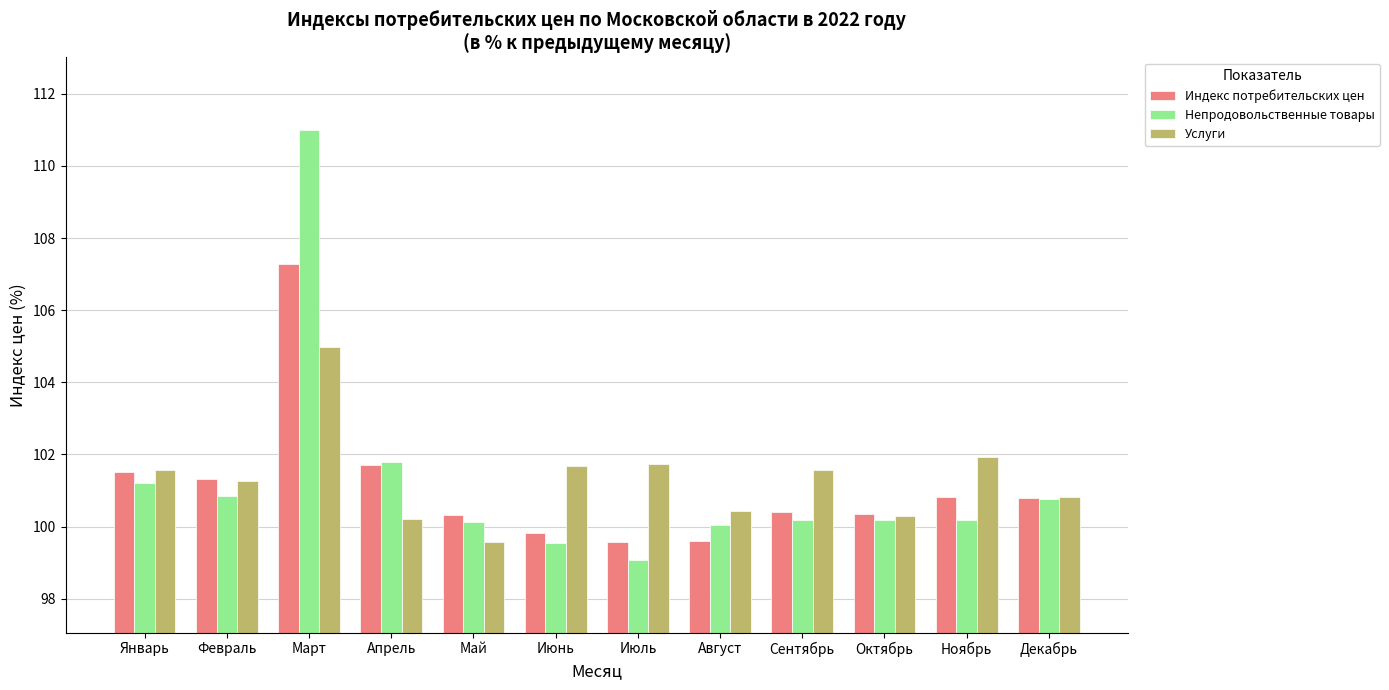

Between Январь and Декабрь, which series saw the biggest shift?

Услуги